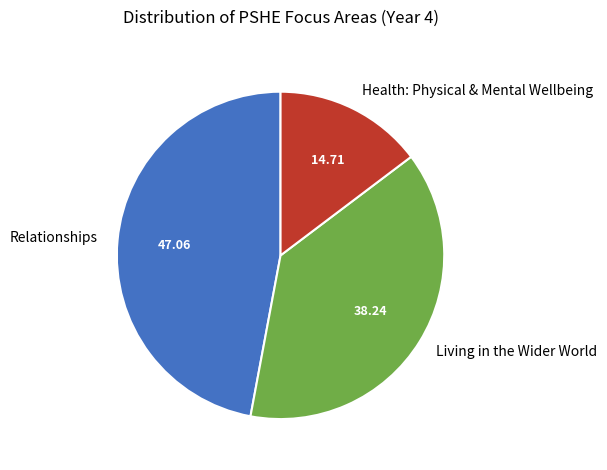

Do Health: Physical & Mental Wellbeing and Living in the Wider World together represent more than half of the pie?

Yes